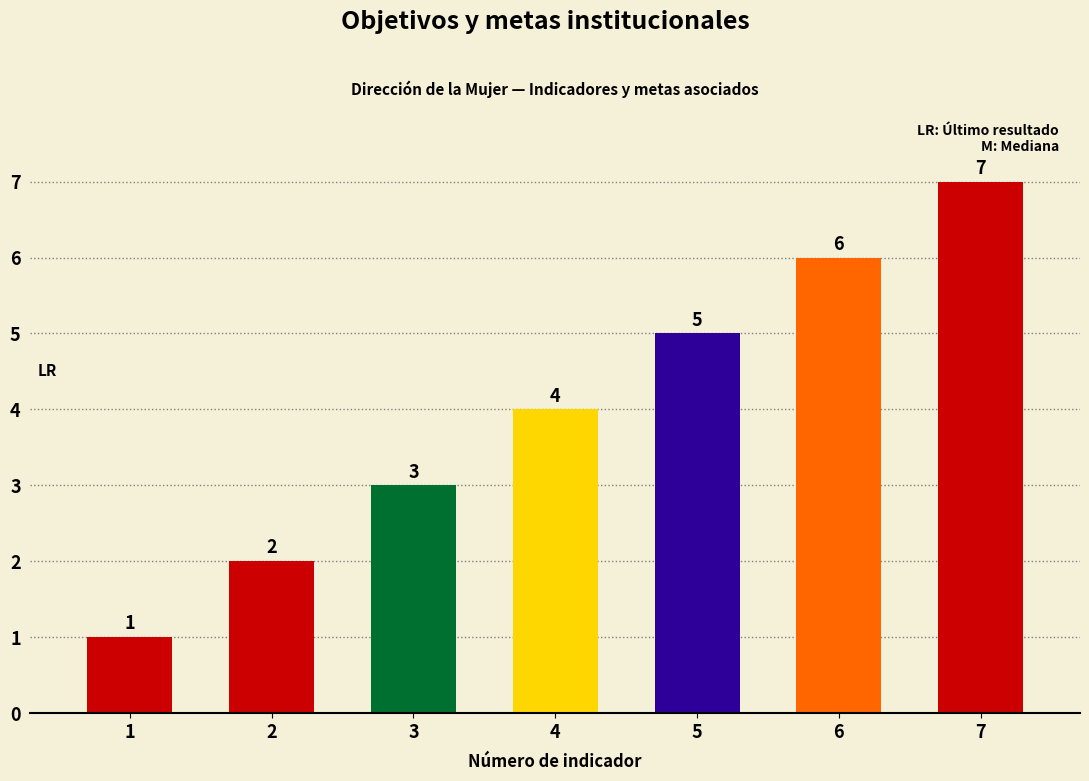

Where is the data nearest to the value 4?

4